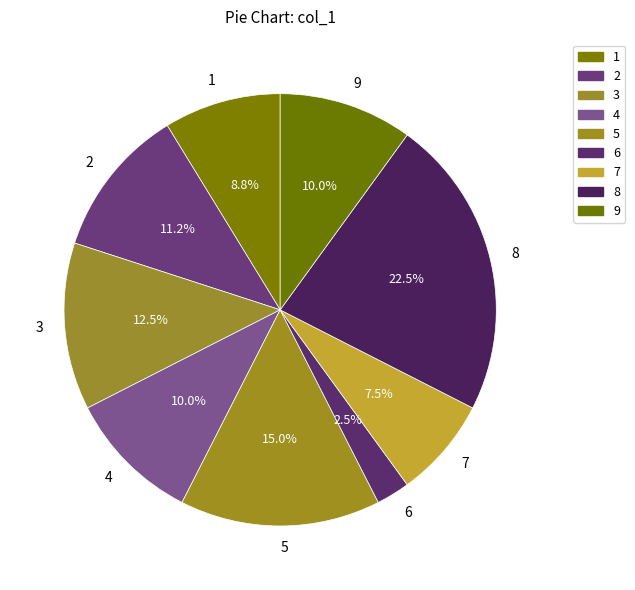

Between 5 and 8, which is larger?

8